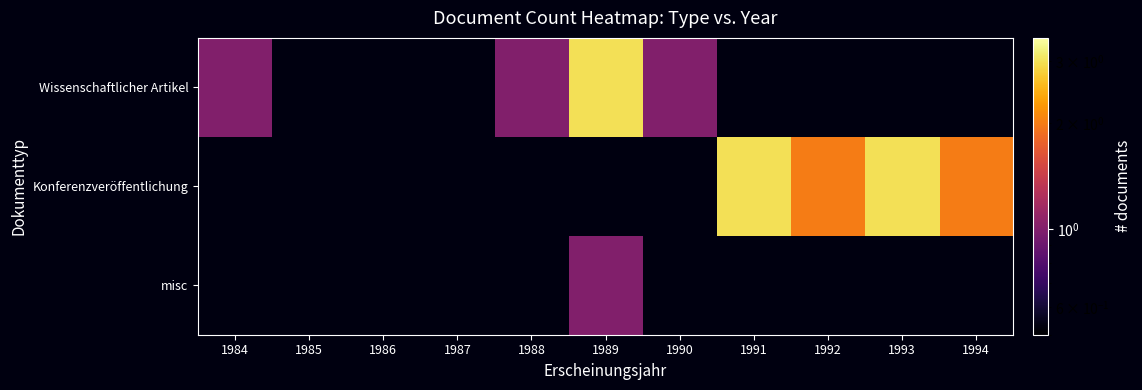

Reading right to left, transcribe all the data shown in this chart.

Wissenschaftlicher Artikel: 1994=0	1993=0	1992=0	1991=0	1990=1	1989=3	1988=1	1987=0	1986=0	1985=0	1984=1
Konferenzveröffentlichung: 1994=2	1993=3	1992=2	1991=3	1990=0	1989=0	1988=0	1987=0	1986=0	1985=0	1984=0
misc: 1994=0	1993=0	1992=0	1991=0	1990=0	1989=1	1988=0	1987=0	1986=0	1985=0	1984=0